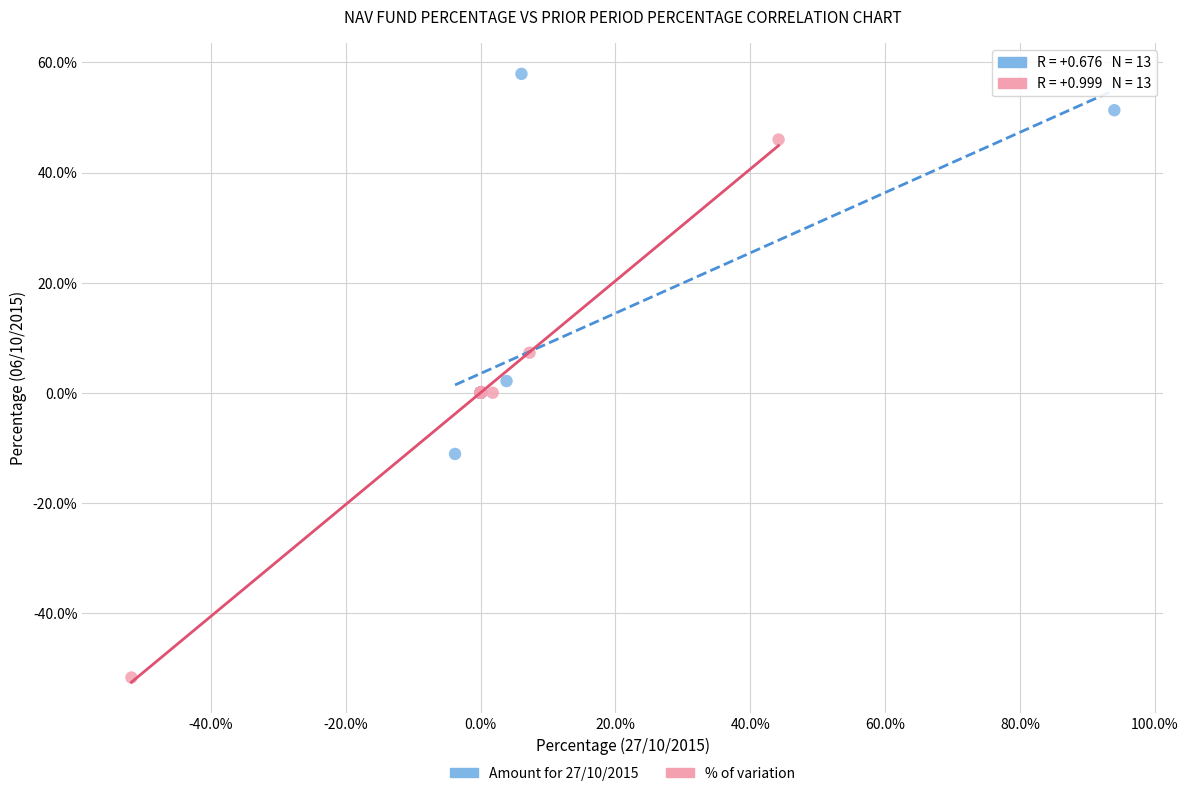

Which series has the largest Y range (max minus min)?

% of variation